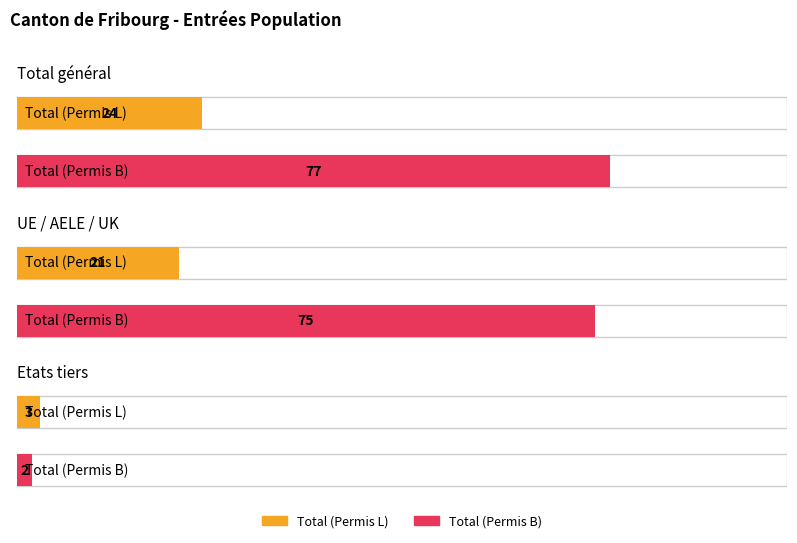

Reading right to left, what are all the values shown in this chart?

Total (Permis L): 3	21	24
Total (Permis B): 2	75	77